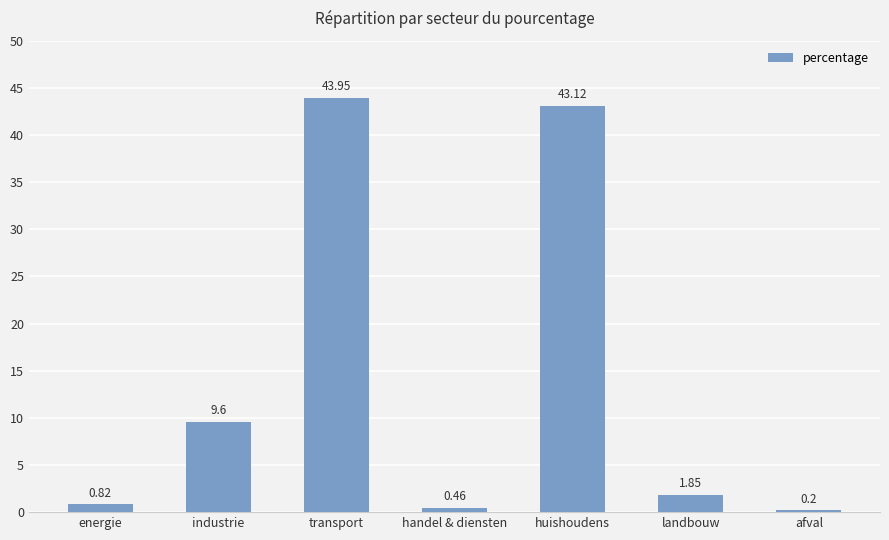

True or false: the data shows 12.4 at transport.

False